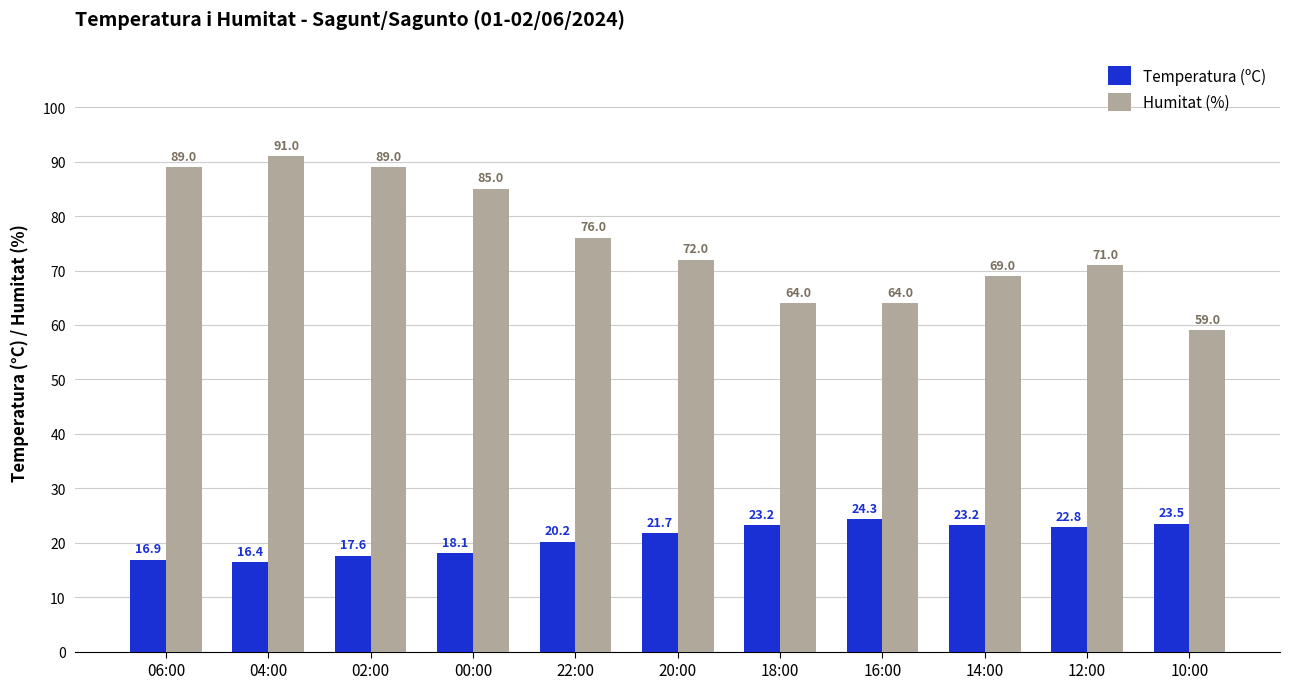

Is it true that Humitat (%) equals 39.8 at 18:00?

False